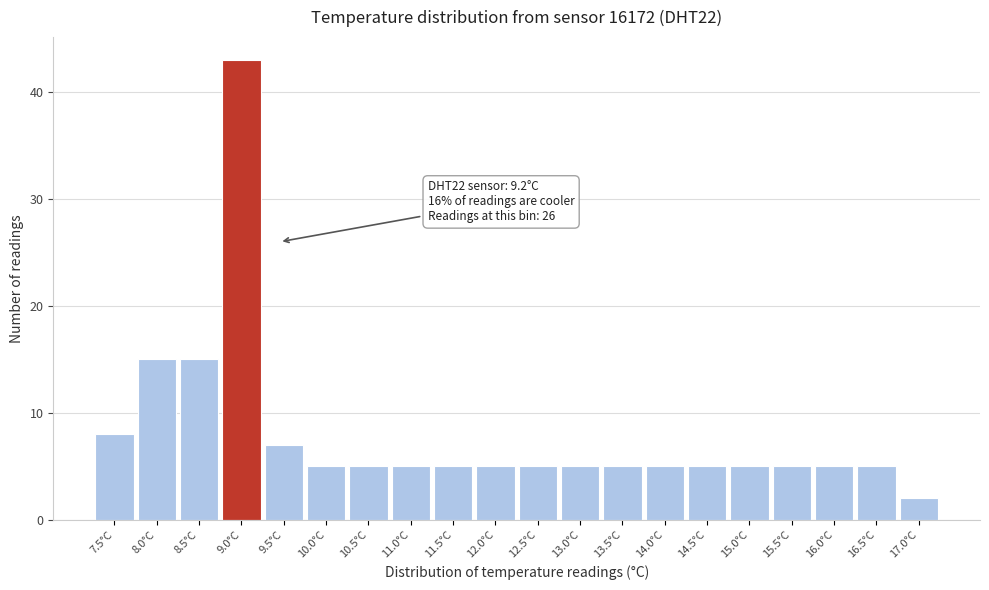

Over which range of the x-axis is the bar tallest?

8.75 to 9.25